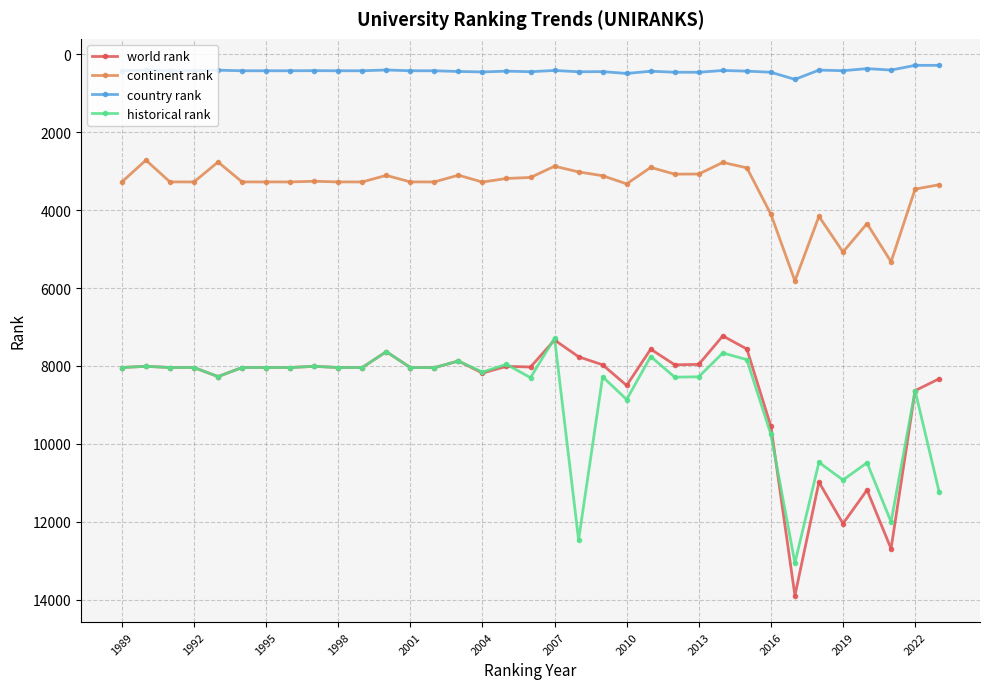

What is the highest value of the country rank series?

646